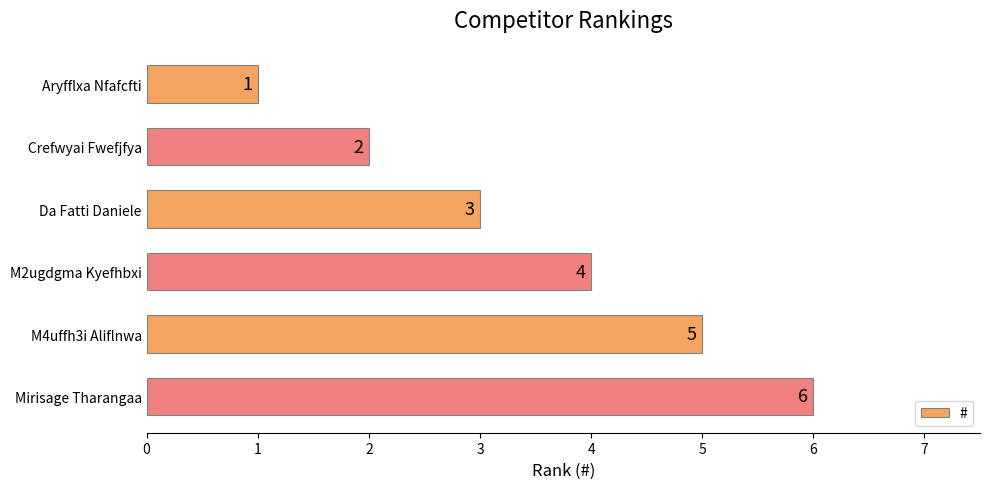

The value at Da Fatti Daniele is 2. True or false?

False